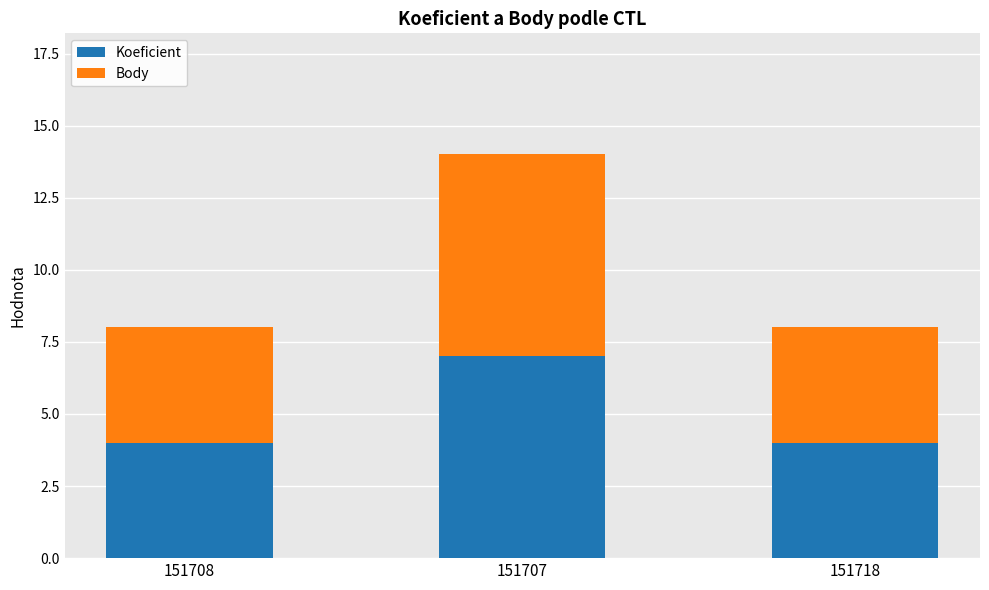

Does the chart contain stacked bars?

Yes